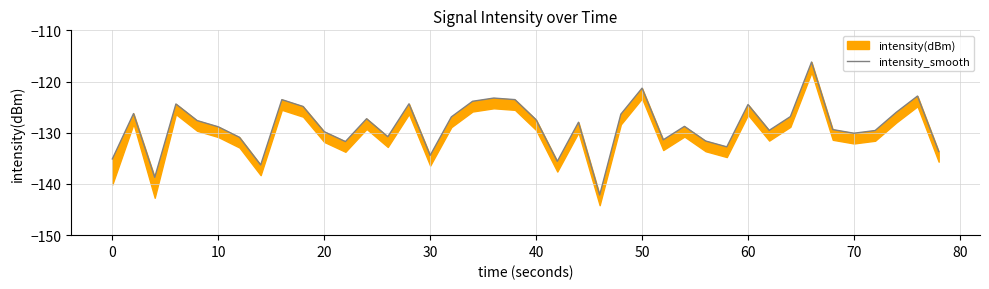

True or false: there are more than 1 points higher than both neighbors.

True